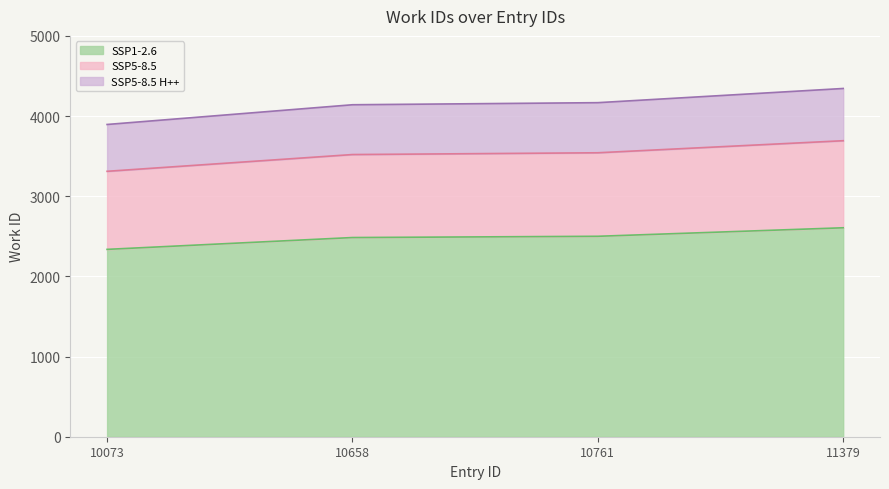

What is the ratio of the value at 11379 to the value at 10658?

1.0